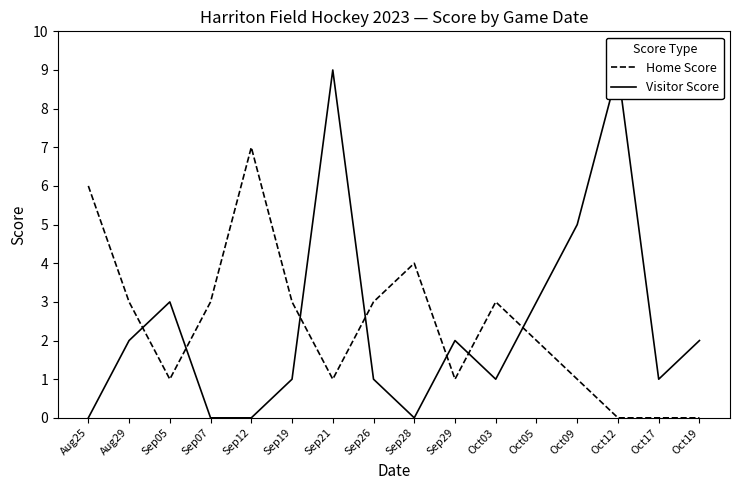

The value of Home Score at Oct17 is 0. True or false?

True